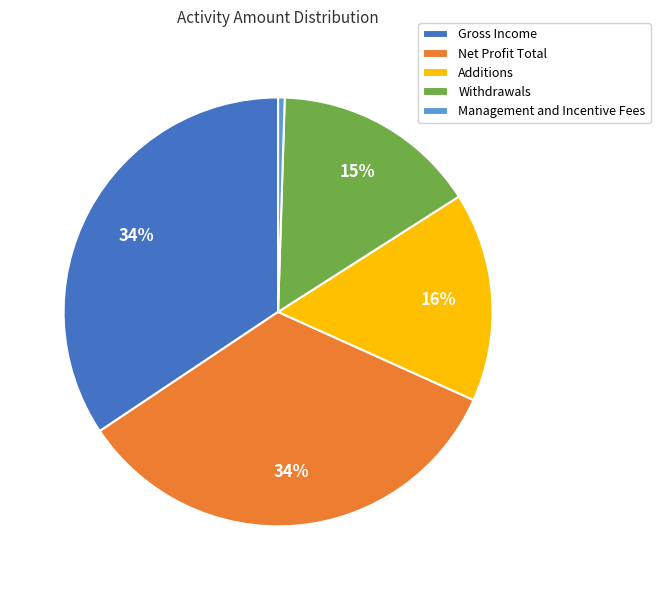

Does Net Profit Total account for over 50% of the chart?

No